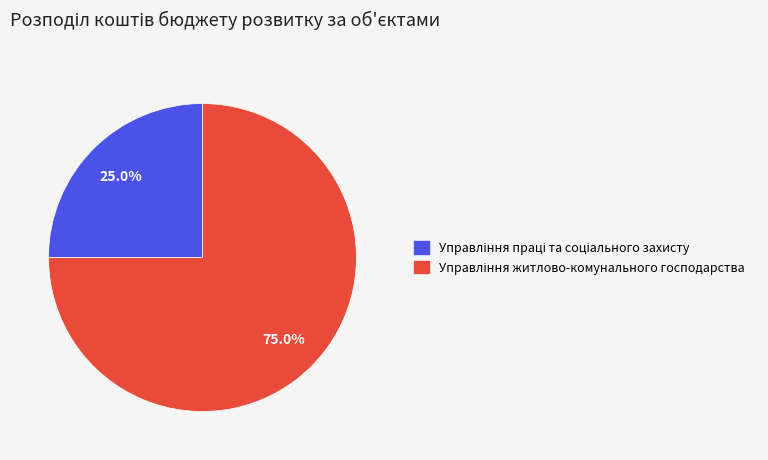

Is there any slice that represents more than half of the pie?

Yes